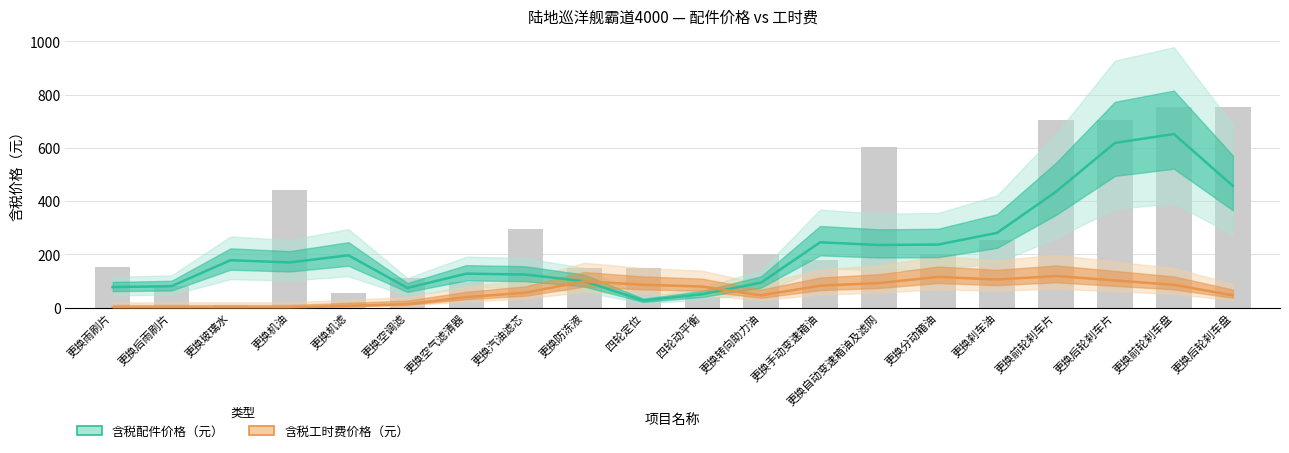

Which series has the largest range (max minus min)?

含税配件价格（元）